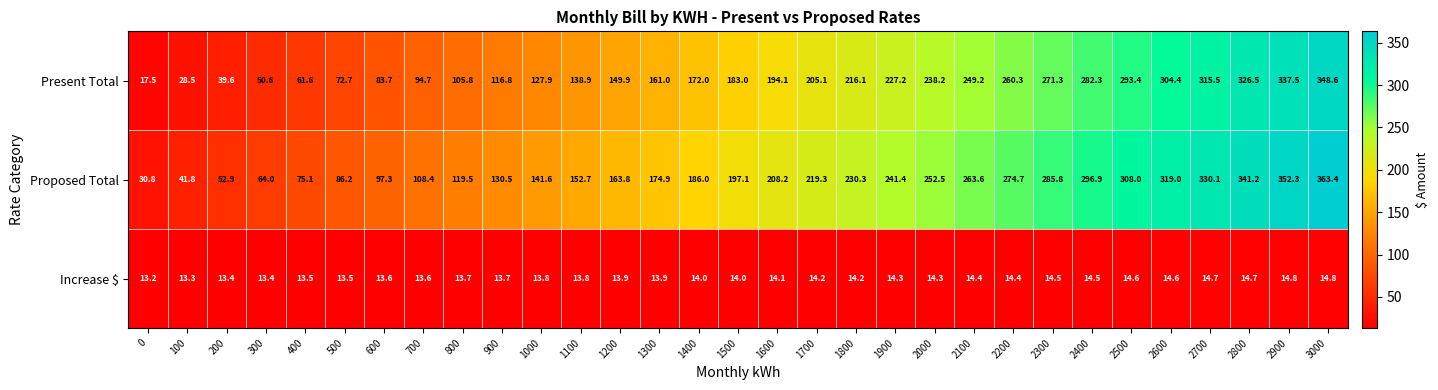

Rank the series at 1400 from highest to lowest value.

Proposed Total, Present Total, Increase $